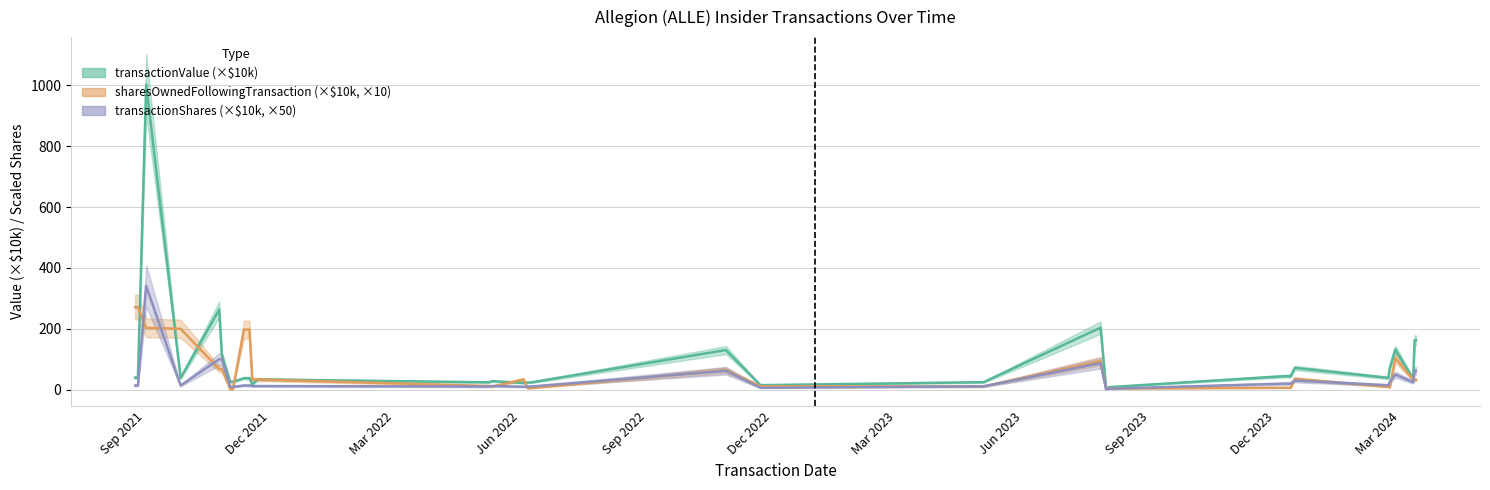

At 2022-10-28, list the series in order from largest to smallest.

transactionValue, sharesOwnedFollowingTransaction, transactionShares